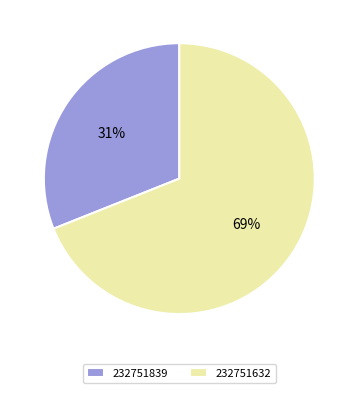

Which has a higher value, 232751839 or 232751632?

232751632